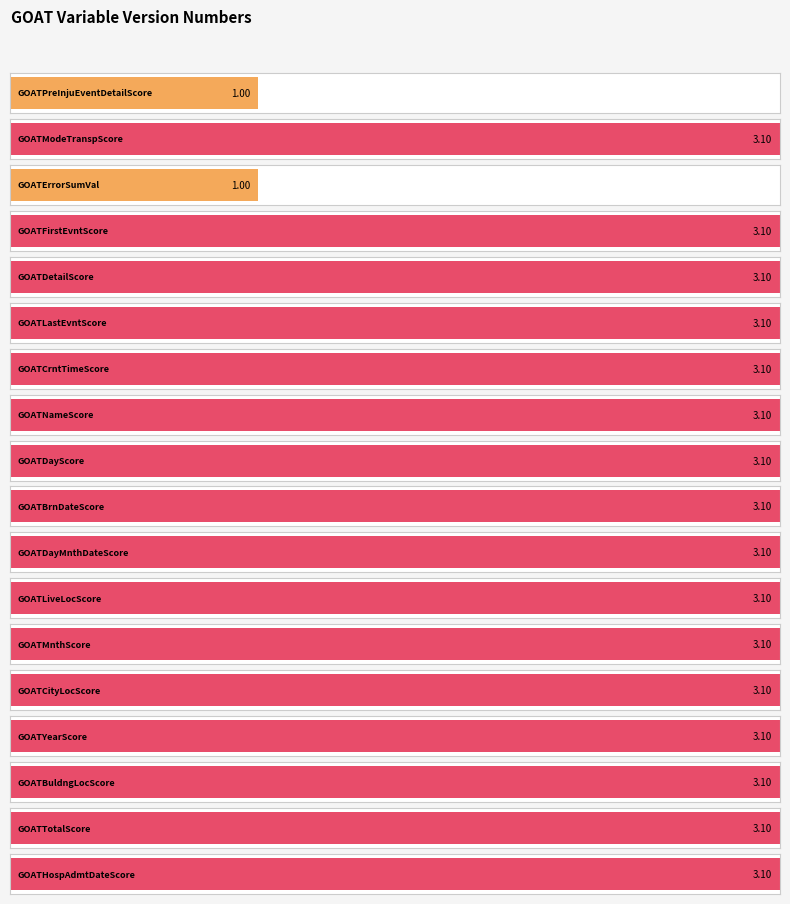

The value at GOATCrntTimeScore is 3.1. True or false?

True